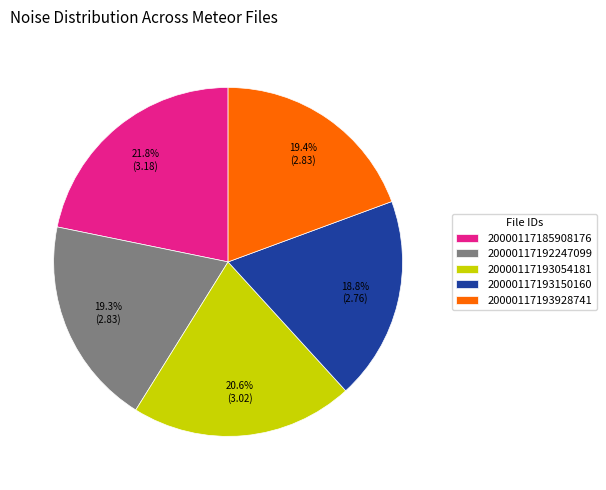

Which slice is the largest?

20000117185908176